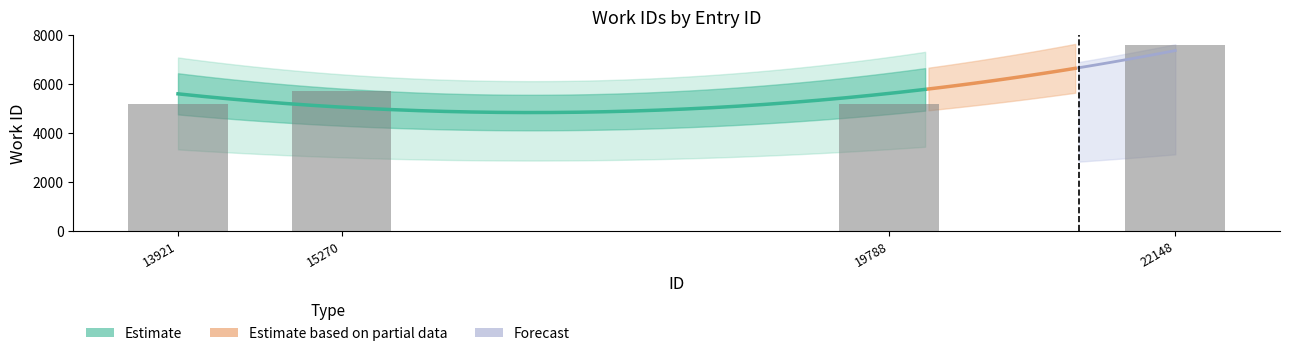

At which label does the data first exceed 5730?

22148